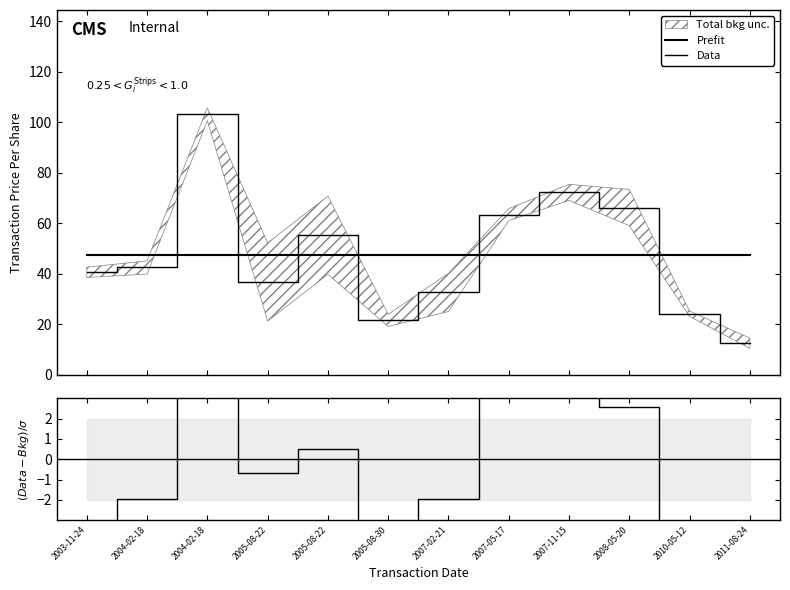

Where is (Data-Bkg)/σ nearest to the value 0?

2005-08-22